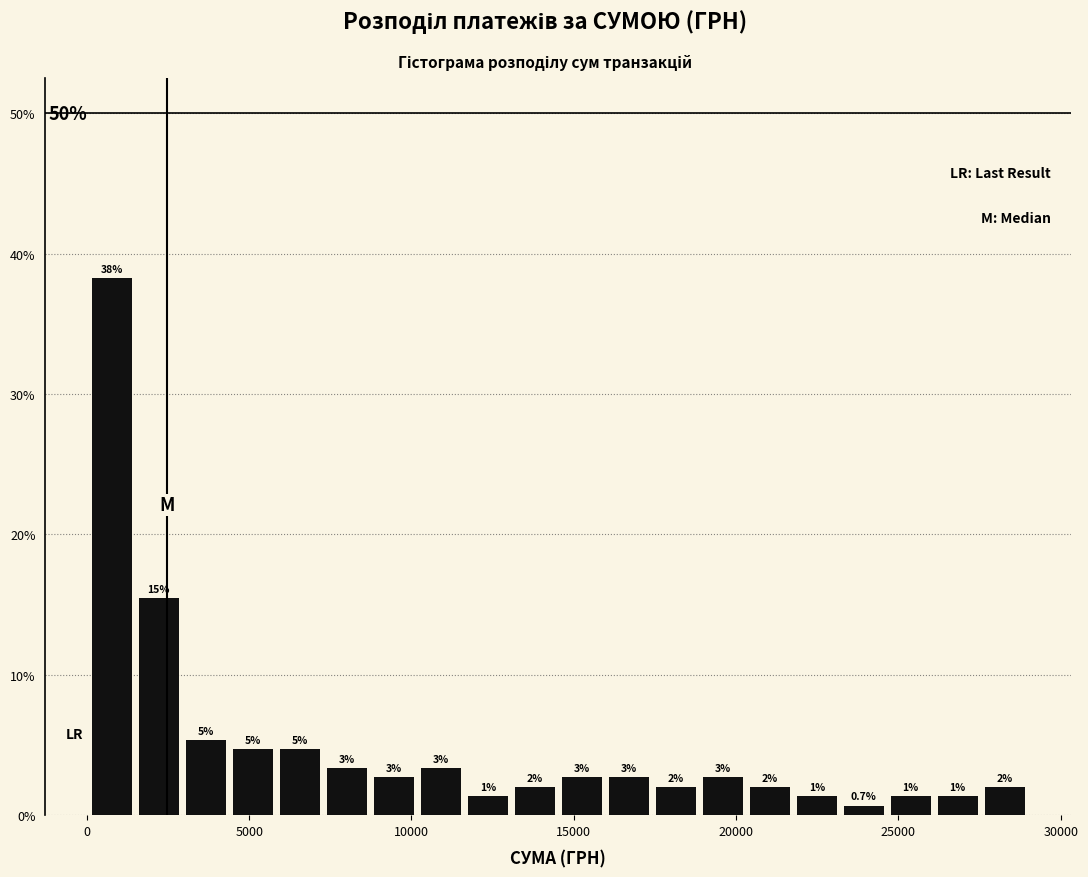

Read against the x-axis, roughly where is the centre of the tallest bar?

1000